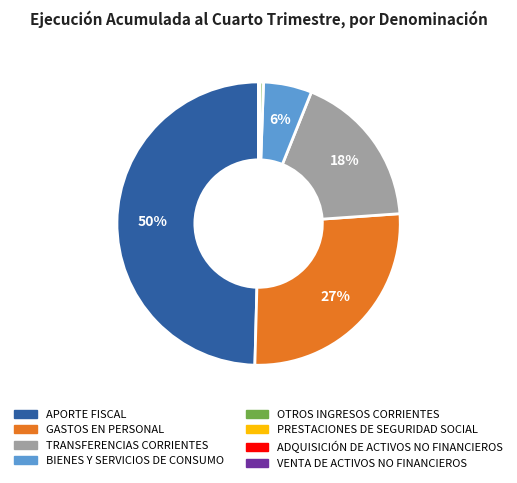

Is it true that GASTOS EN PERSONAL is 21% of the pie?

False